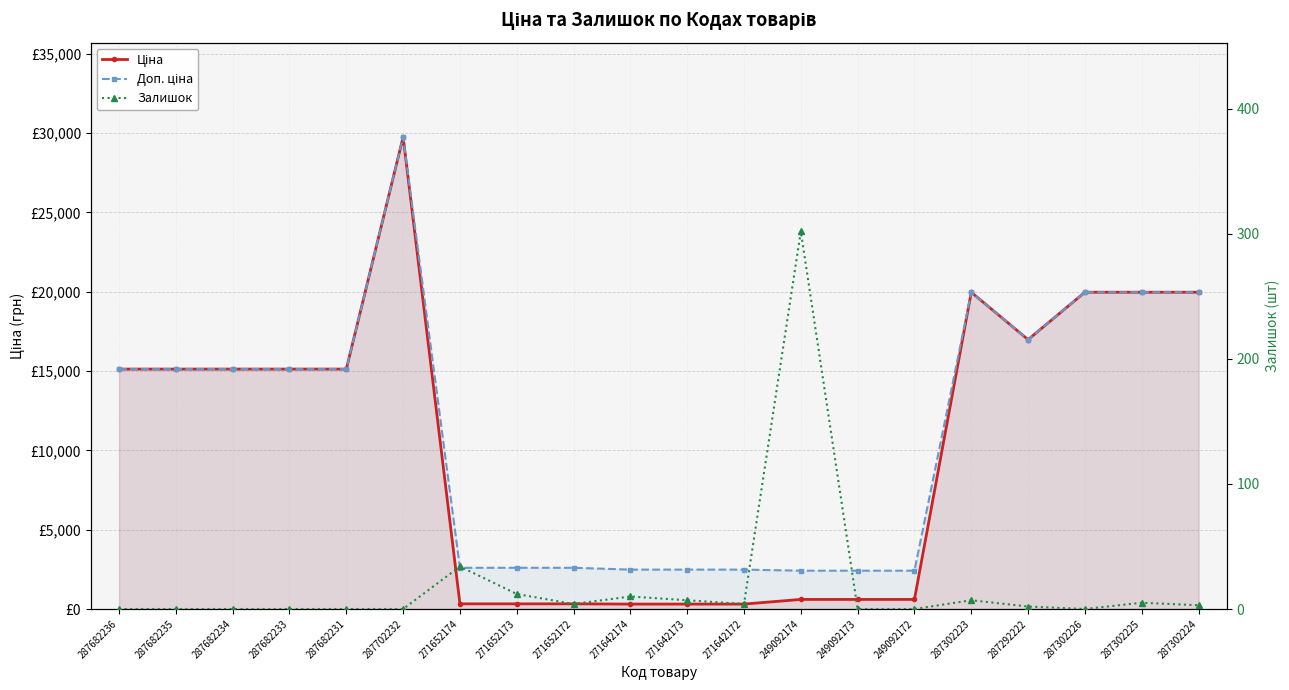

What is the lowest value of the Ціна series?

310.3